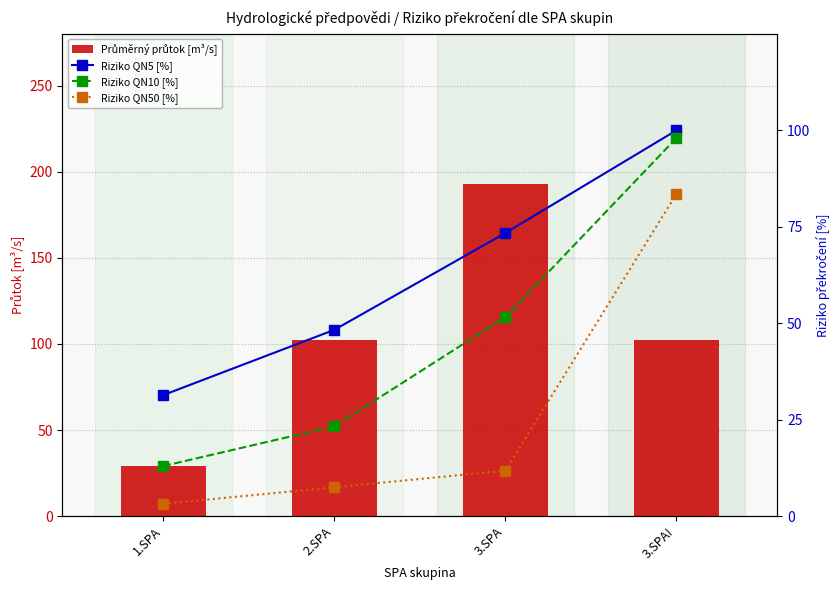

Which series has the widest spread of values?

Průměrný průtok [m³/s]